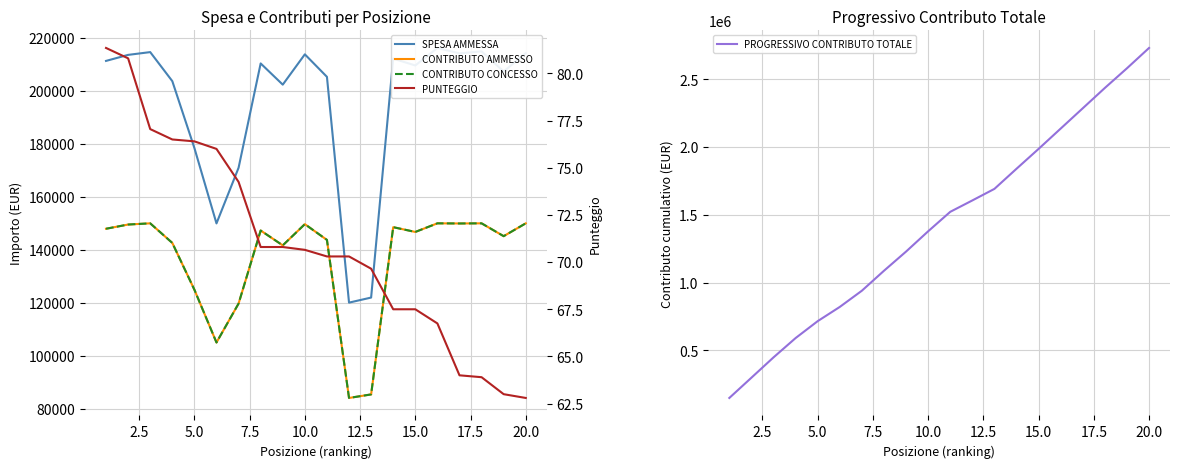

What is the minimum value shown in the chart?

62.8